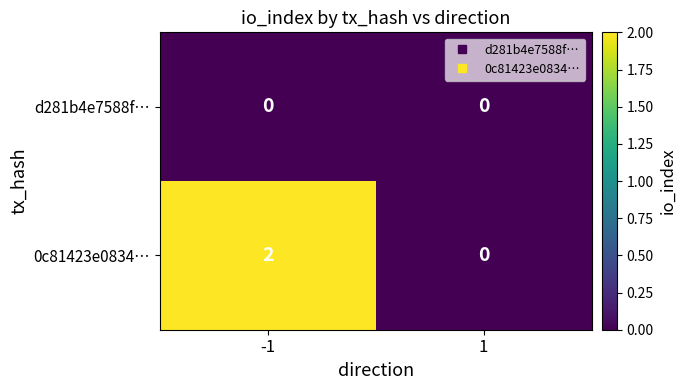

Which series has the largest range (max minus min)?

0c81423e0834…